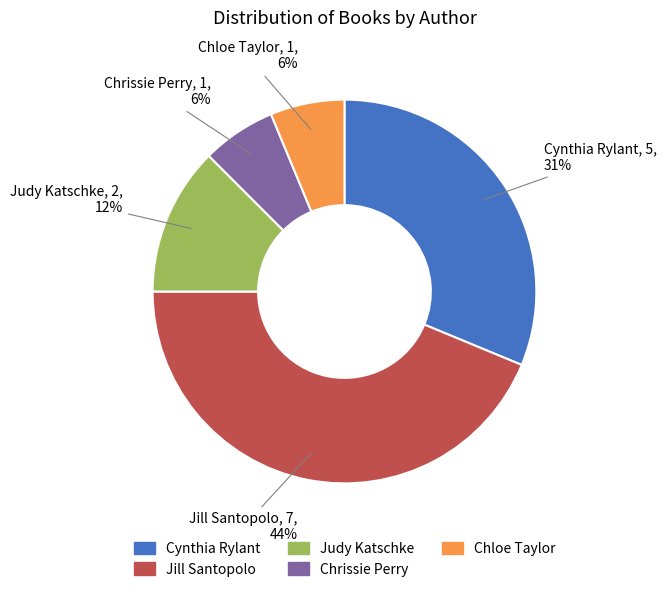

Which category has the biggest portion of the pie?

Jill Santopolo